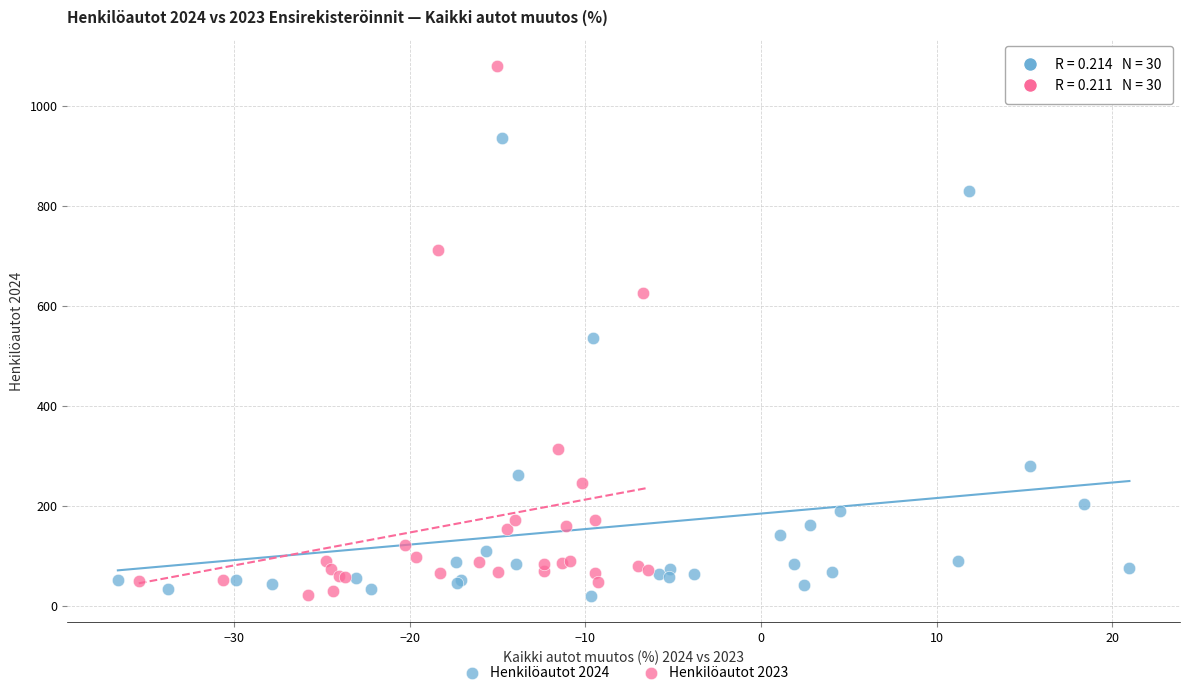

Which series has the largest Y range (max minus min)?

Henkilöautot 2023